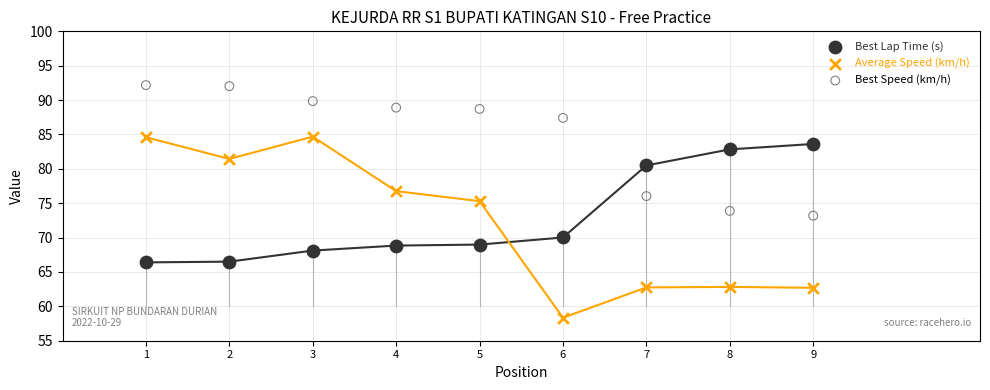

Which series has the largest Y range (max minus min)?

Average Speed (km/h)